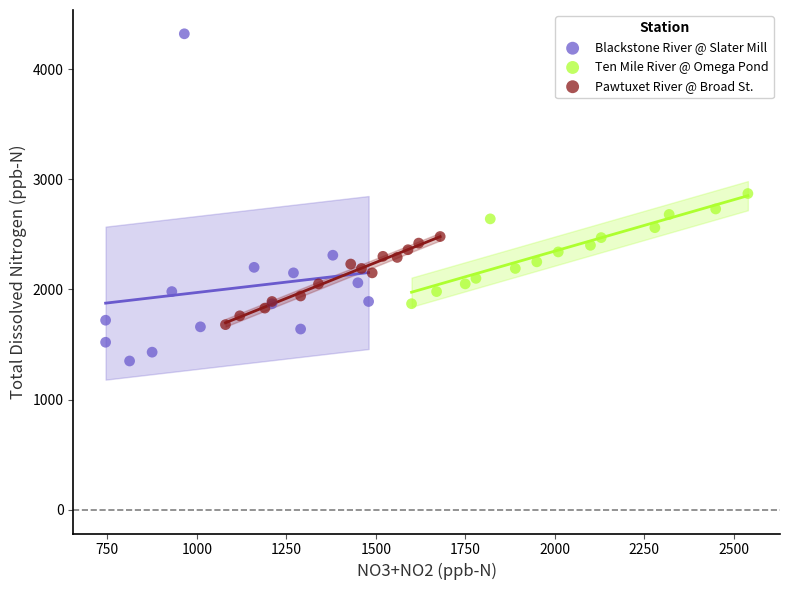

What are all the series names shown in the legend?

Blackstone River @ Slater Mill, Ten Mile River @ Omega Pond, Pawtuxet River @ Broad St.